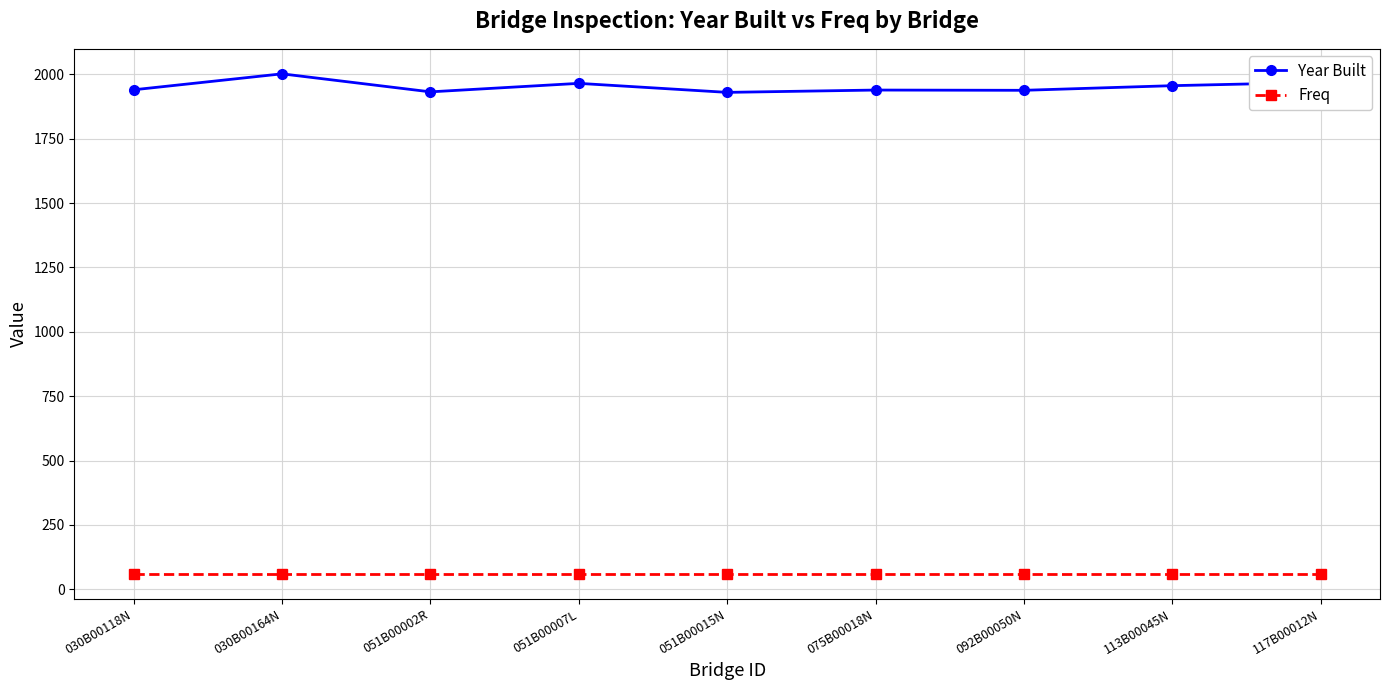

What is the smallest value displayed?

60